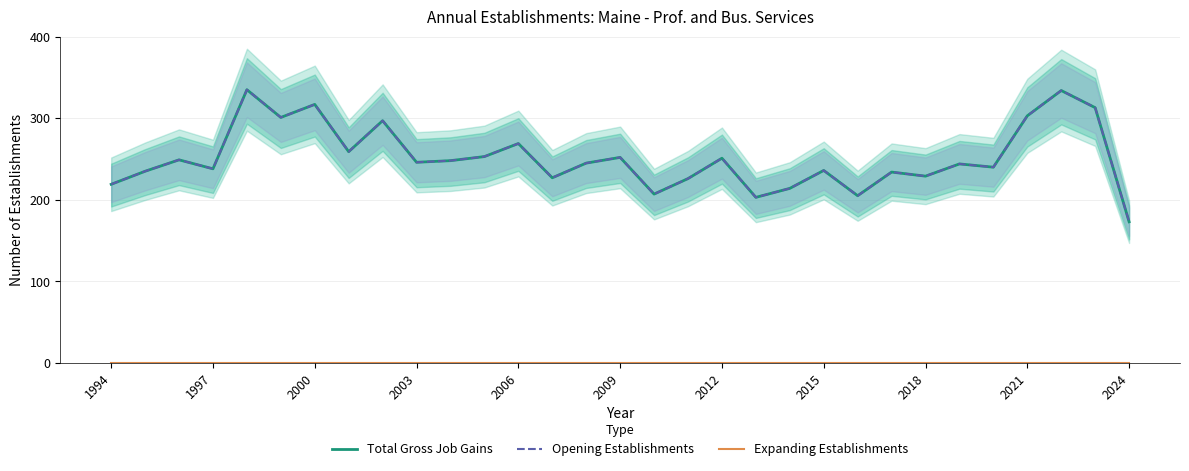

How many data points does each series have?

31